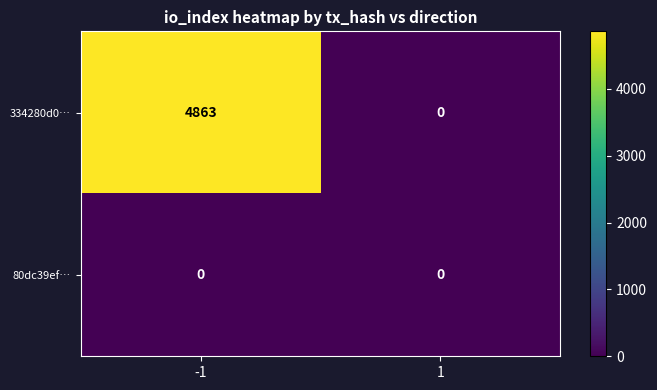

Read the 334280d0… value at -1, to the nearest 10.

4860